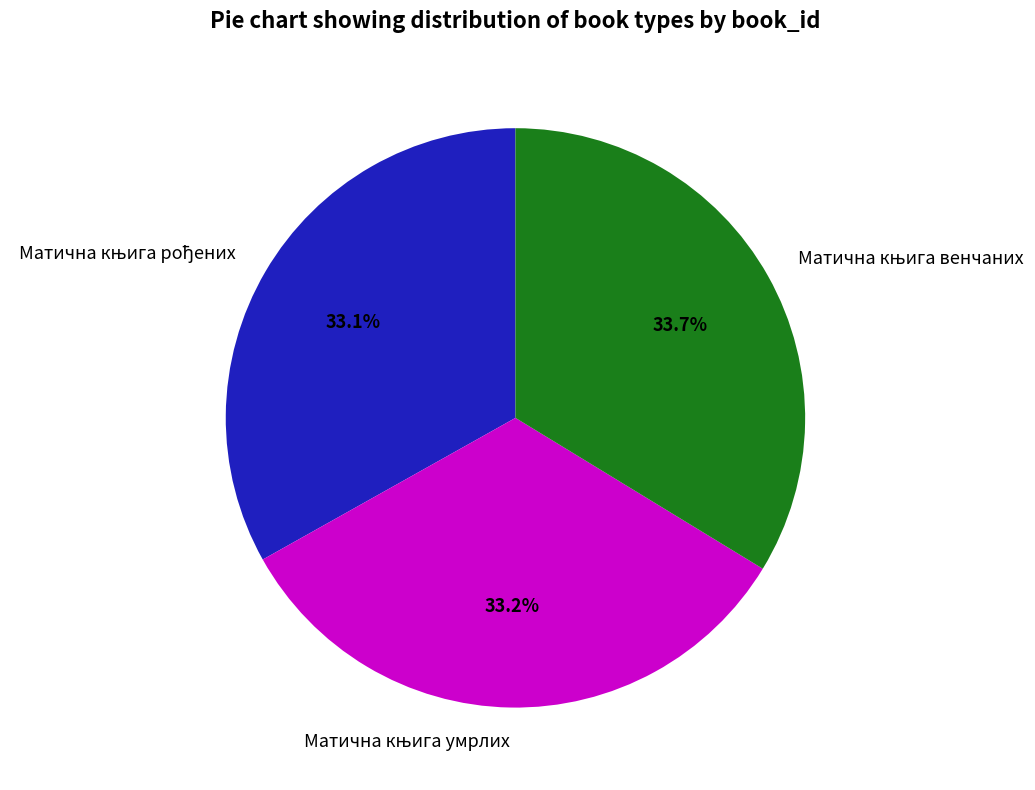

Count the number of slices in the pie.

3